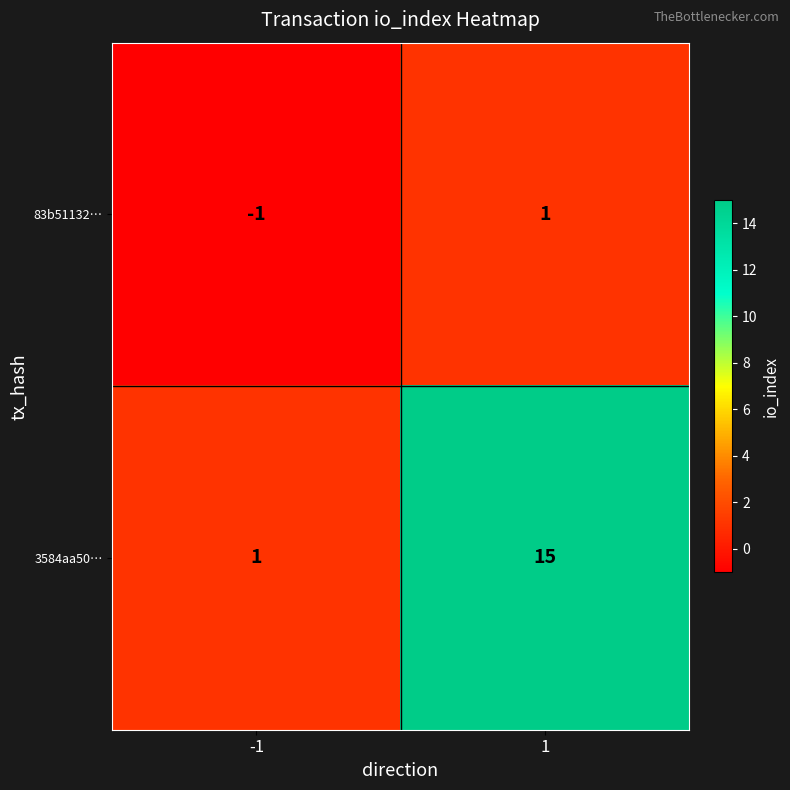

Reading right to left, extract all data points from this chart.

83b51132…: 1	-1
3584aa50…: 15	1